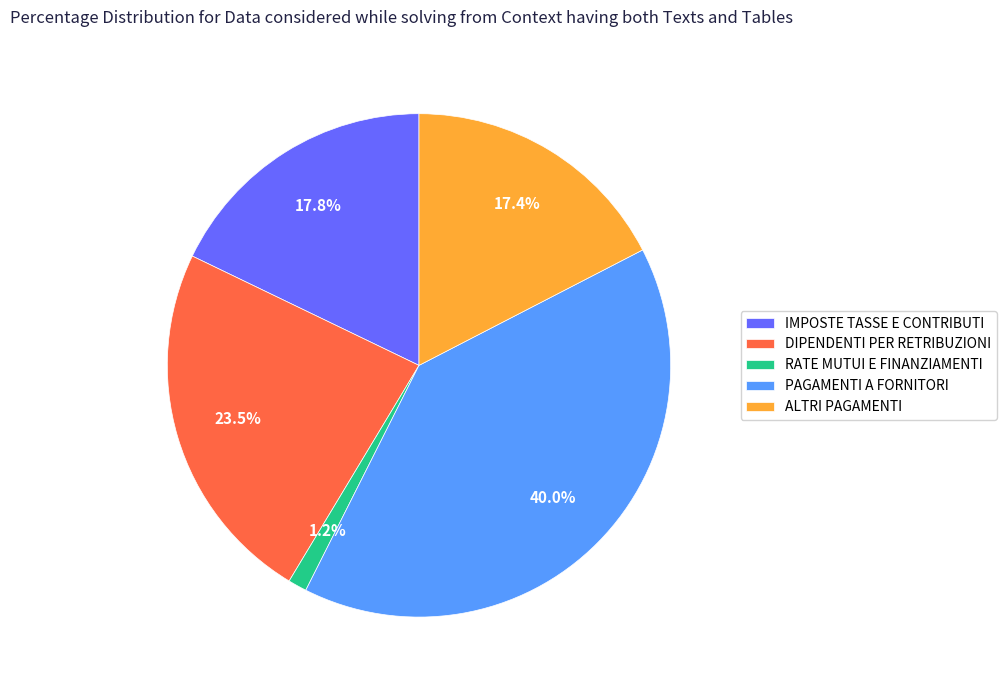

To the nearest percent, what portion does RATE MUTUI E FINANZIAMENTI represent?

1%